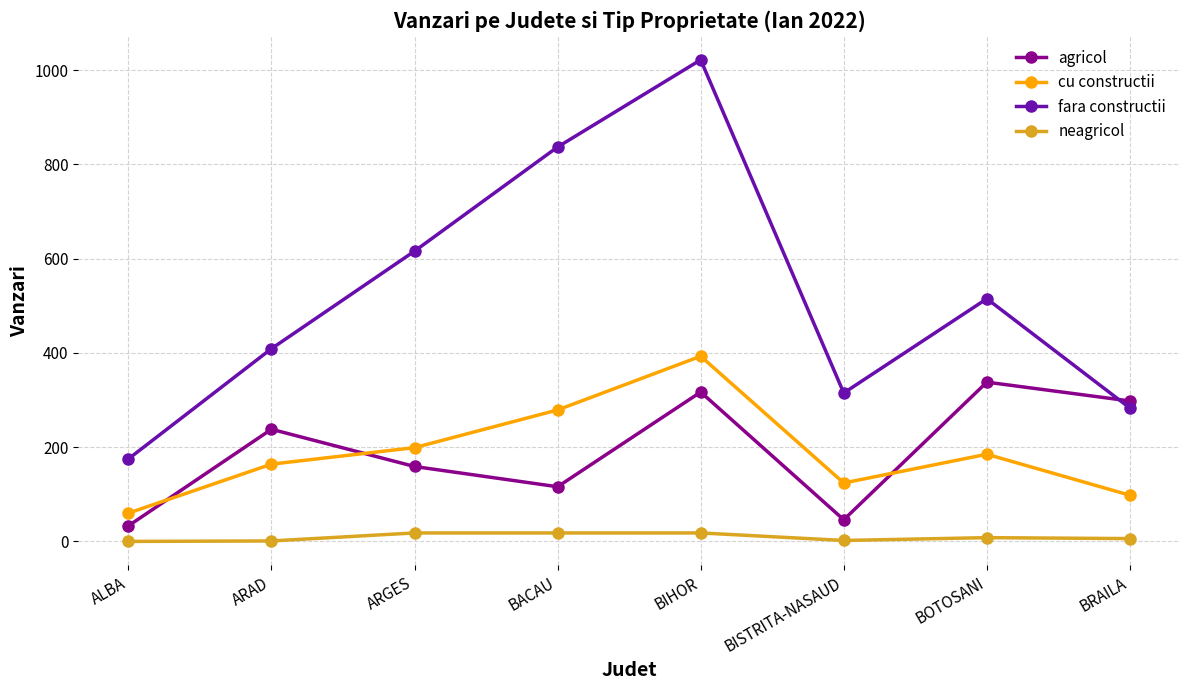

What is the difference between the maximum and second lowest values in the neagricol series?

17